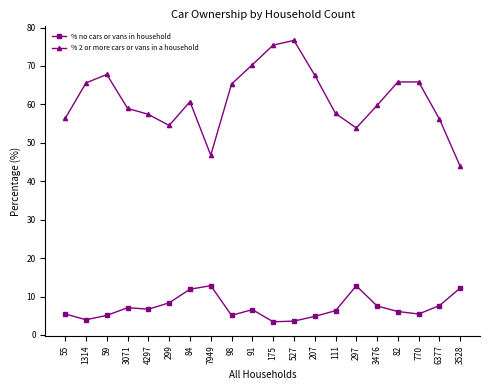

How many lines are shown in the chart?

2